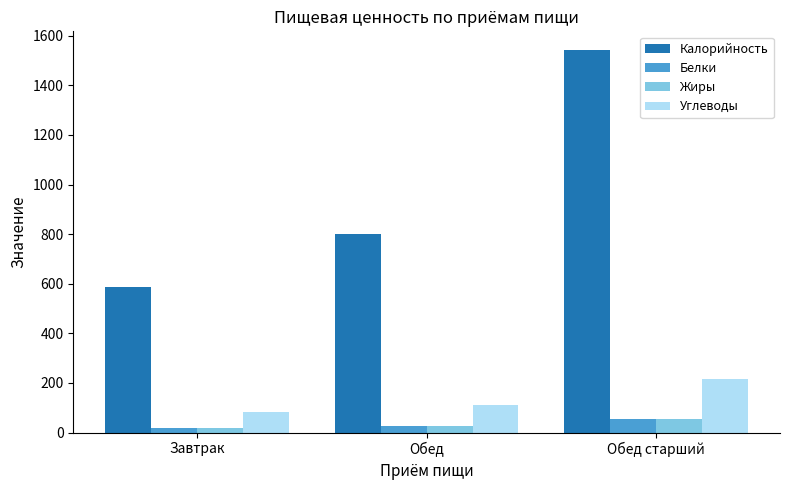

At which category is the sum across all series the highest?

Обед старший